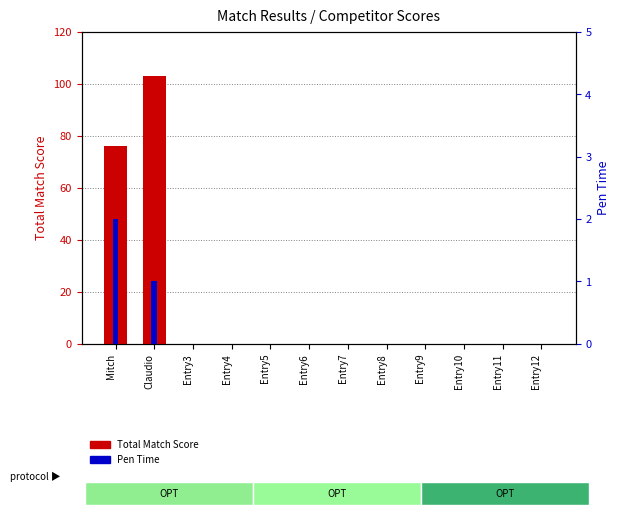

What is the maximum value for Total Match Score?

103.1